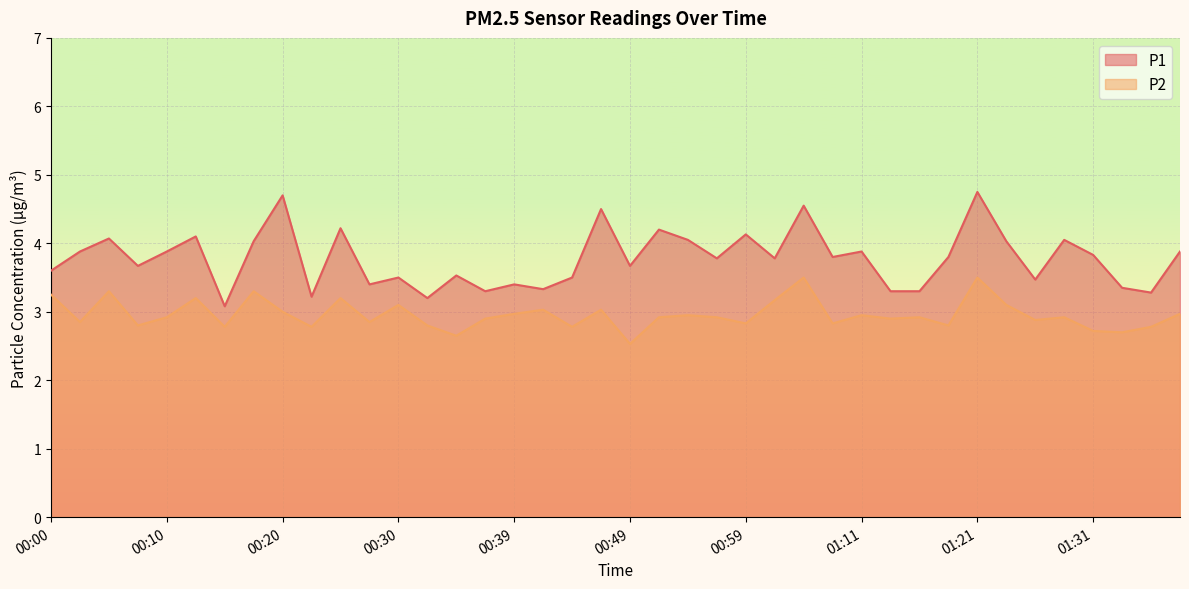

The value of P2 at 00:08 is 4.9. True or false?

False